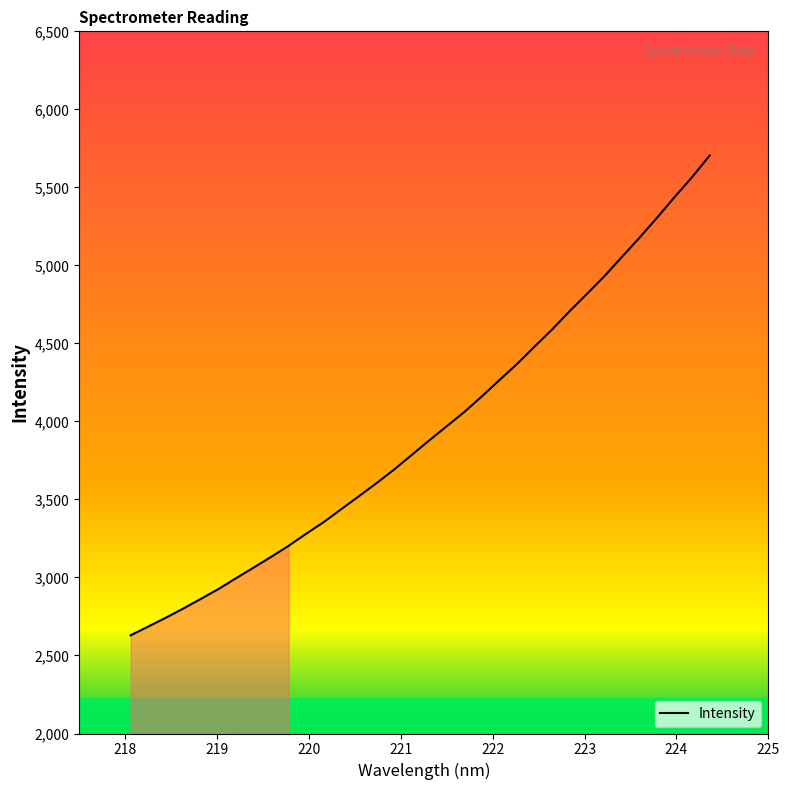

What is the difference between the maximum and minimum values?

3075.3